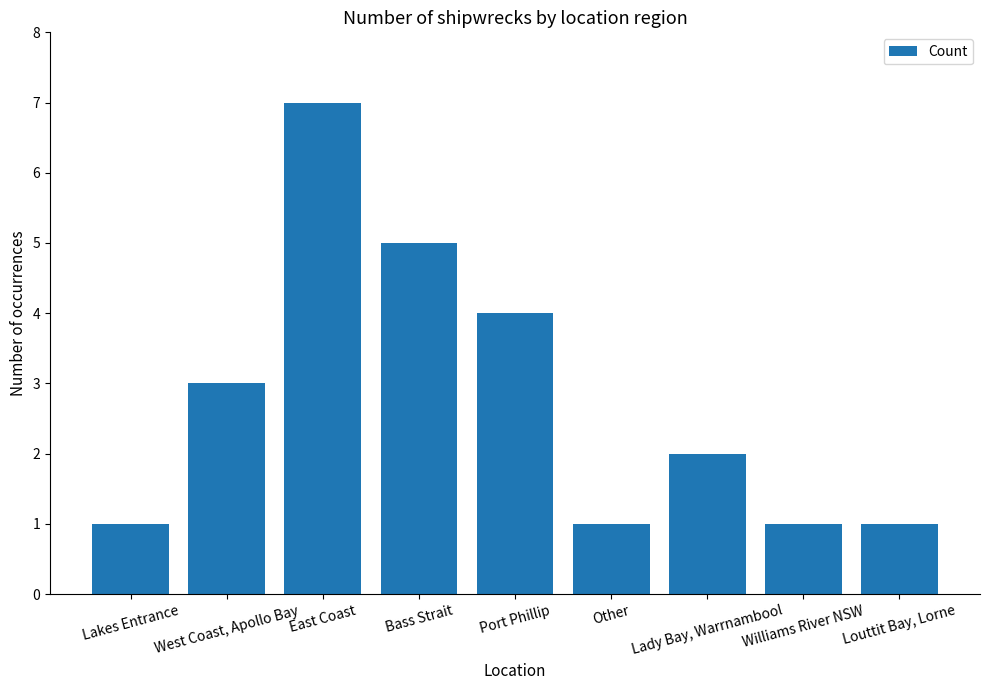

What is the label of the 3rd bar from the left?

East Coast